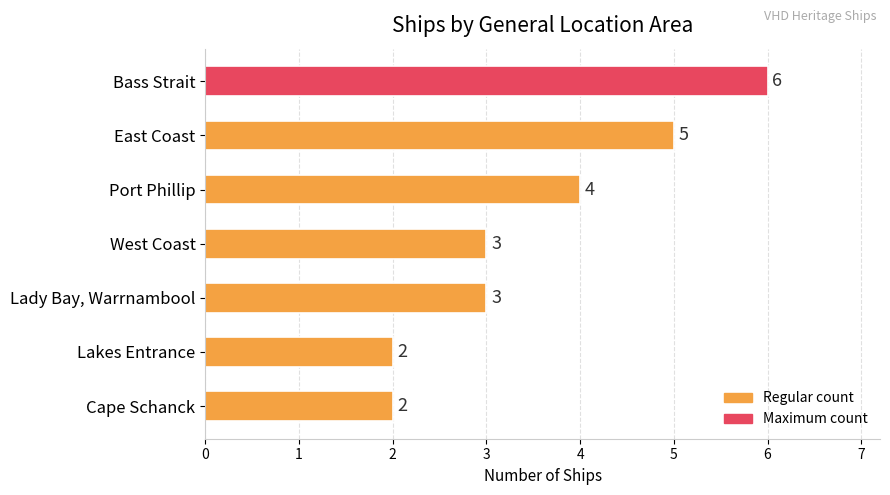

Reading bottom to top, what are all the values shown in this chart?

Cape Schanck=2	Lakes Entrance=2	Lady Bay, Warrnambool=3	West Coast=3	Port Phillip=4	East Coast=5	Bass Strait=6